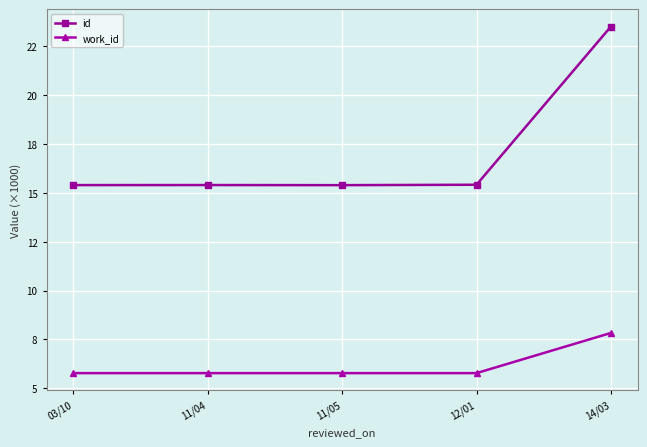

What is the label of the 5th point from the right?

03/10